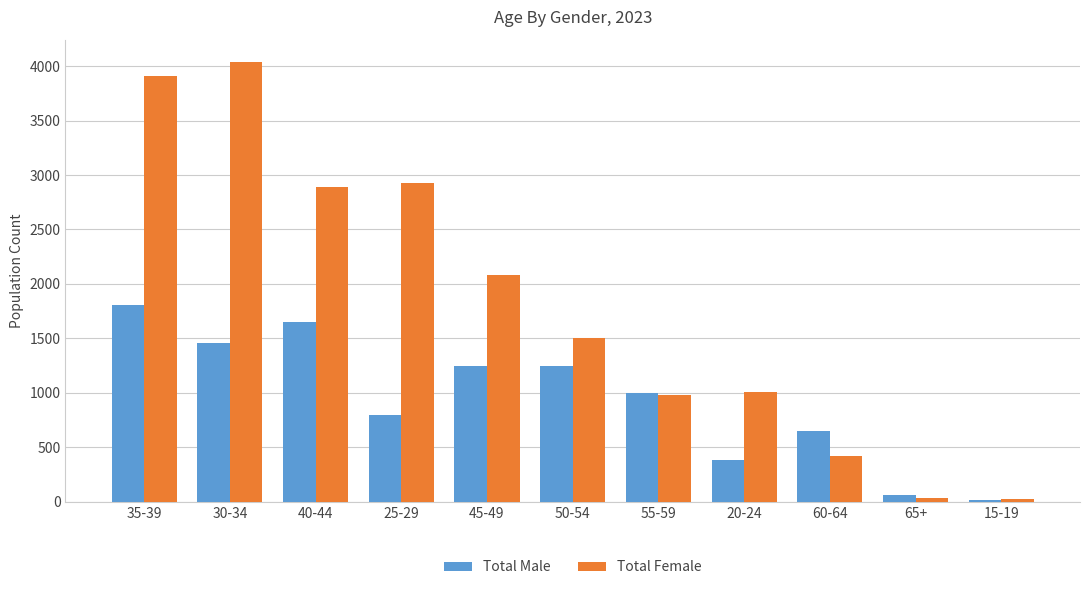

At which label does Total Female first exceed 1507?

35-39